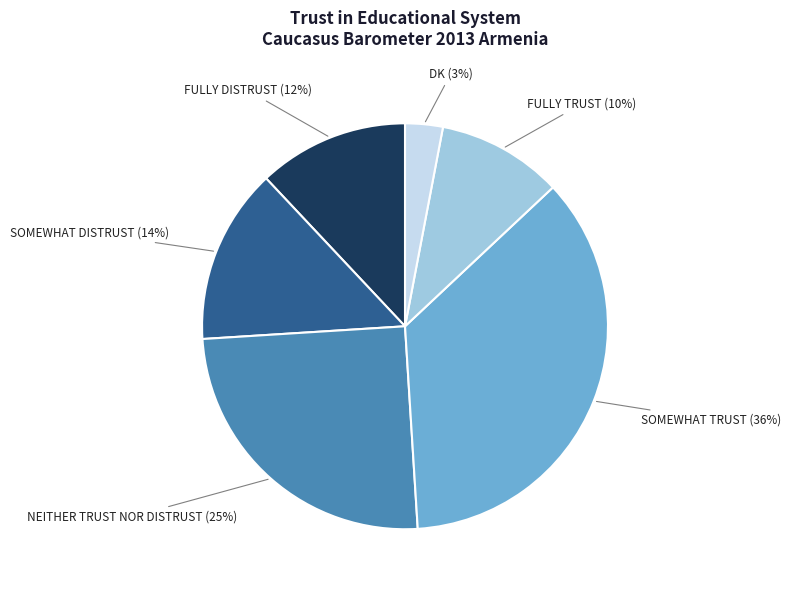

To the nearest percent, what is the difference between the largest and smallest slice percentages?

33%